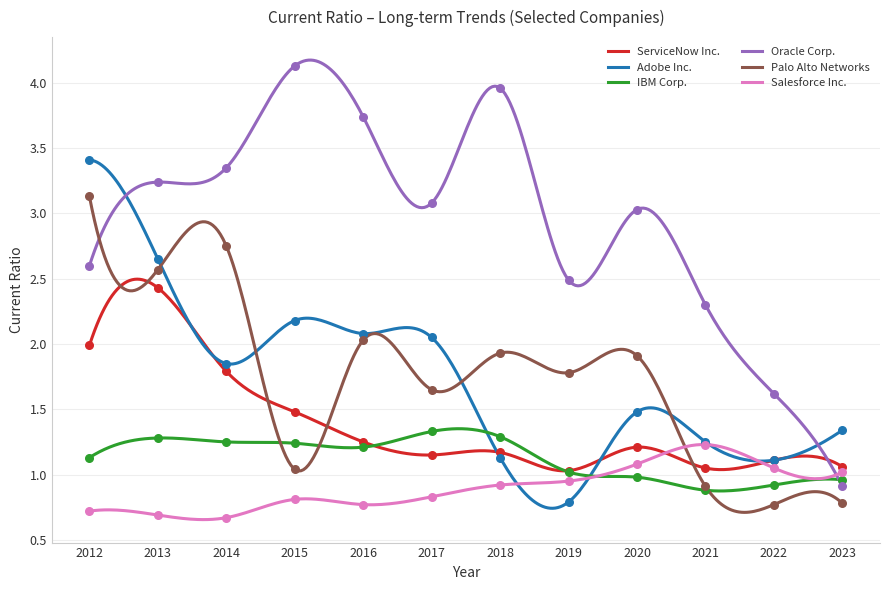

At how many categories does at least one series exceed 1?

12